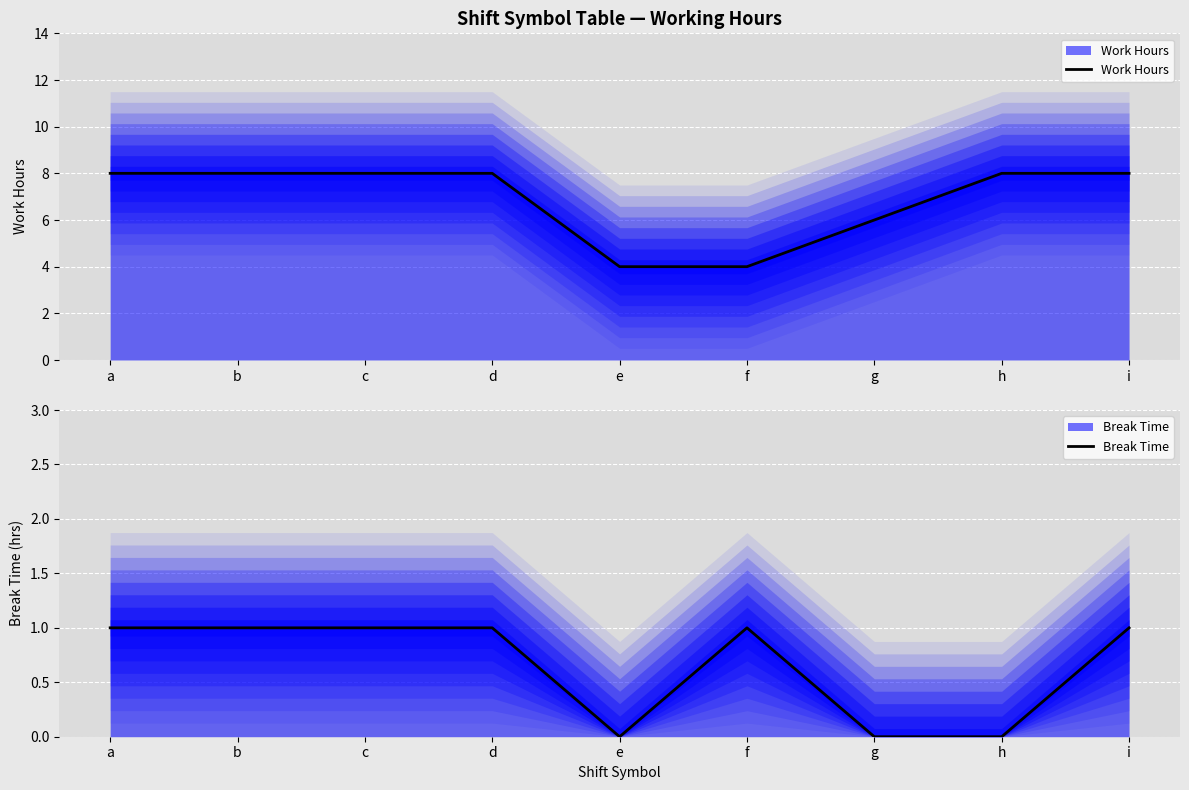

Where is Break Time nearest to the value 0?

e